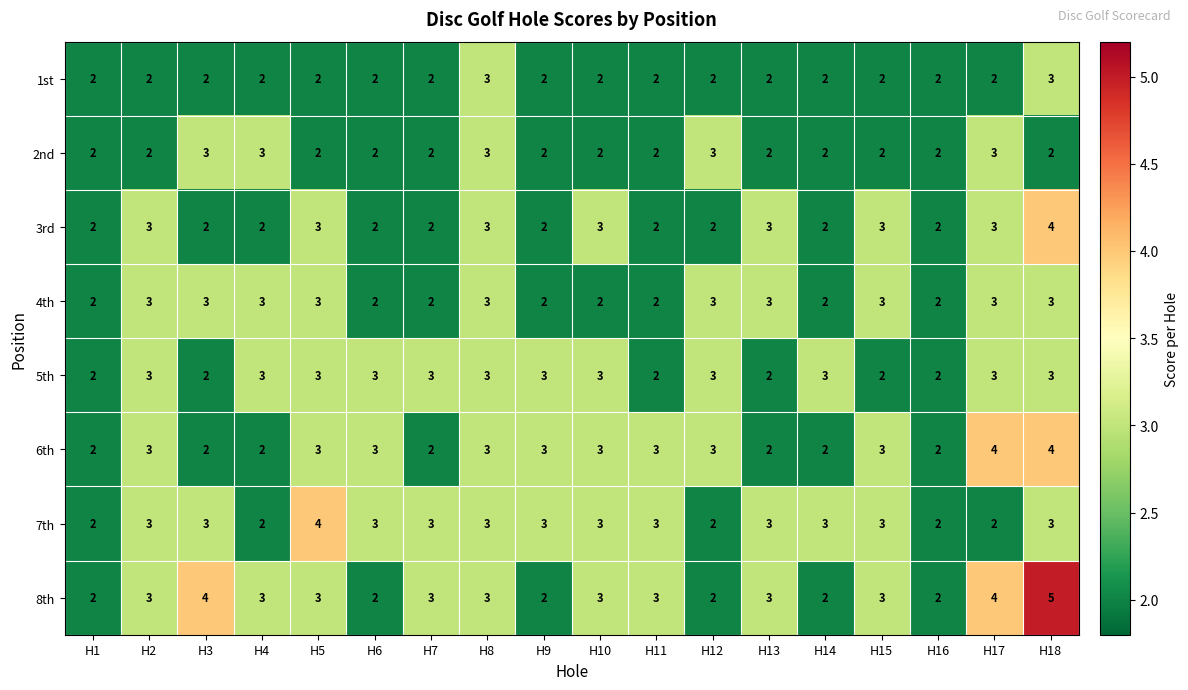

Which label corresponds to the largest value in the chart?

H18